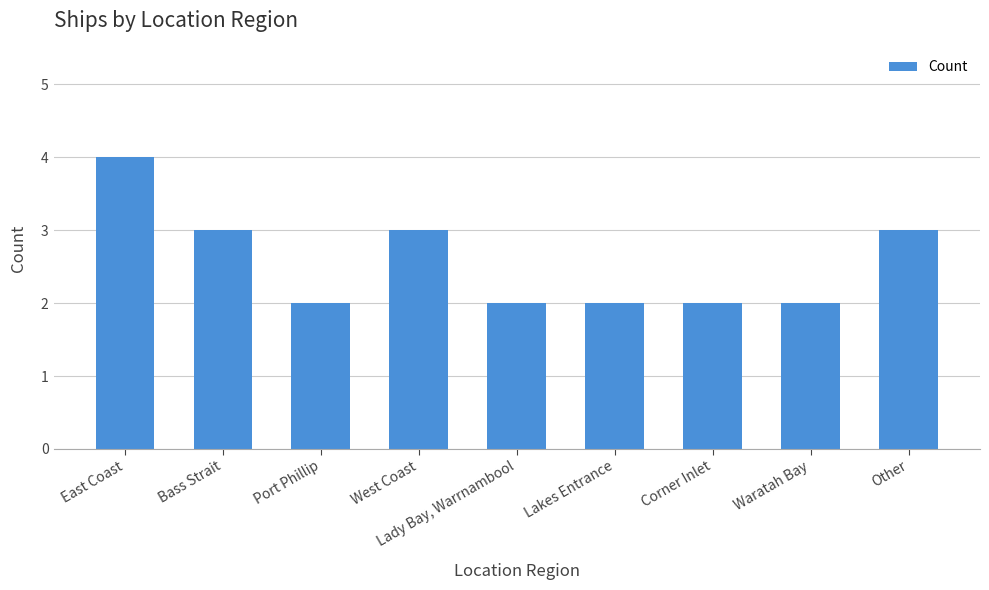

What is the value of the 4th bar from the left?

3